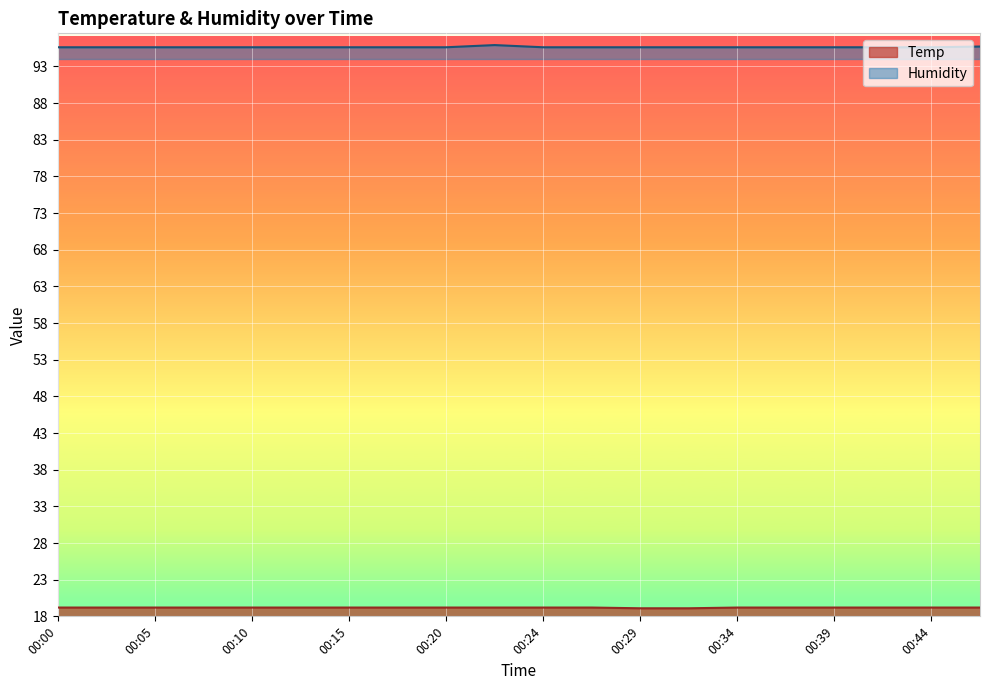

What is the minimum value for Humidity?

95.6